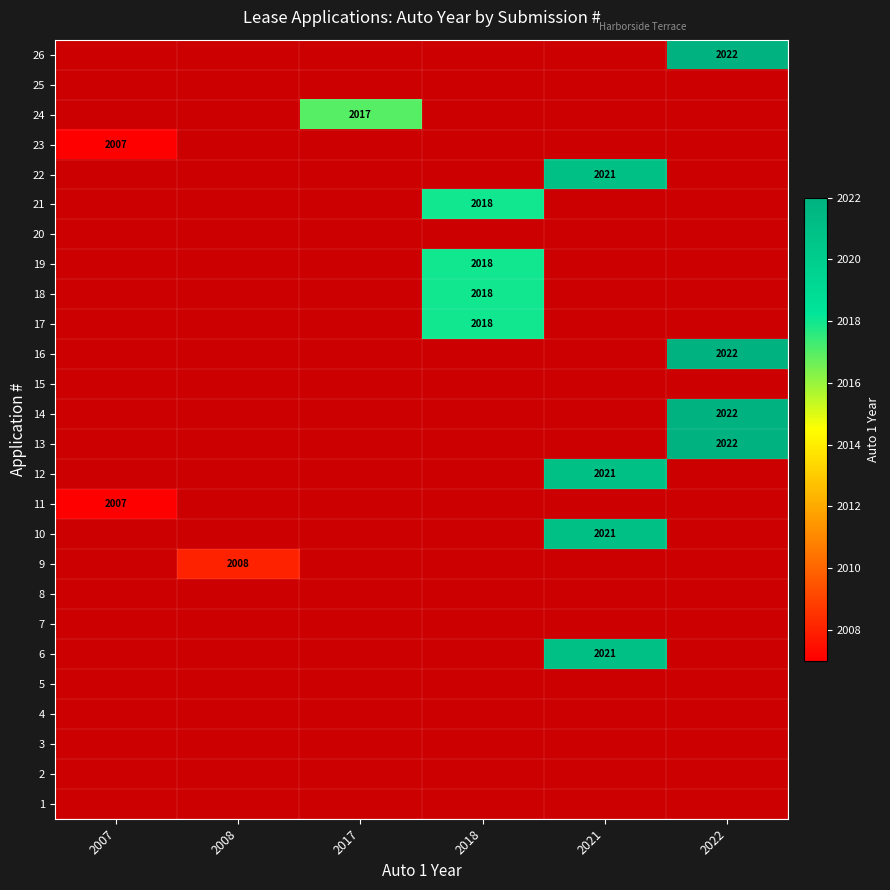

The 10 series shows 2959 at 2021. True or false?

False